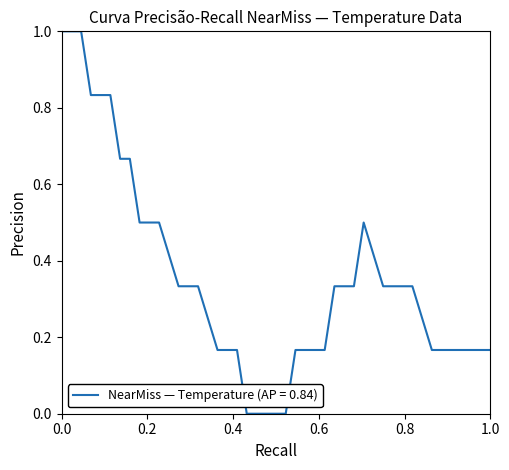

What is the average value?

0.4